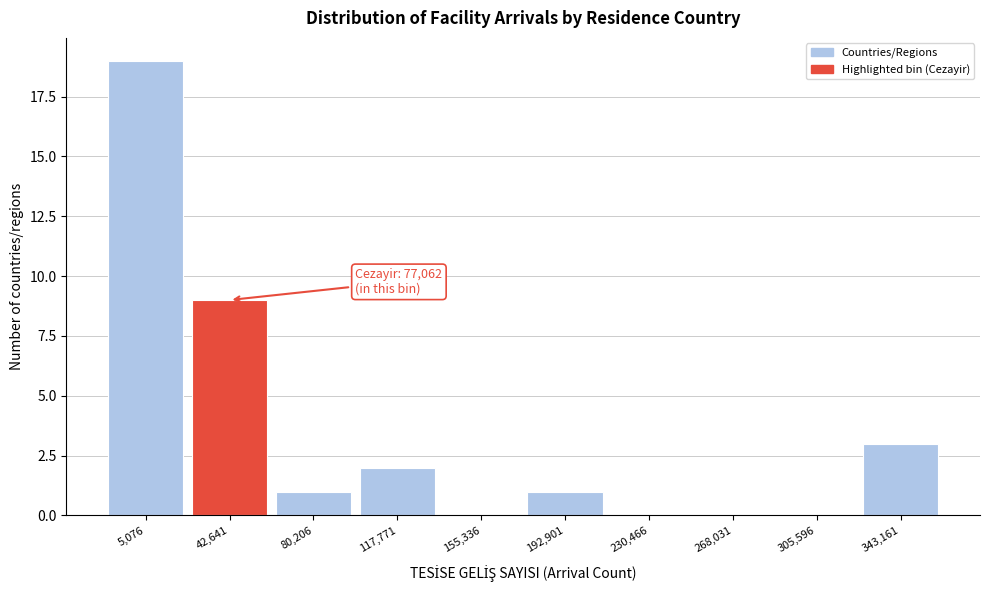

Reading right to left, transcribe all the data shown in this chart.

343,161=3	305,596=0	268,031=0	230,466=0	192,901=1	155,336=0	117,771=2	80,206=1	42,641=9	5,076=19